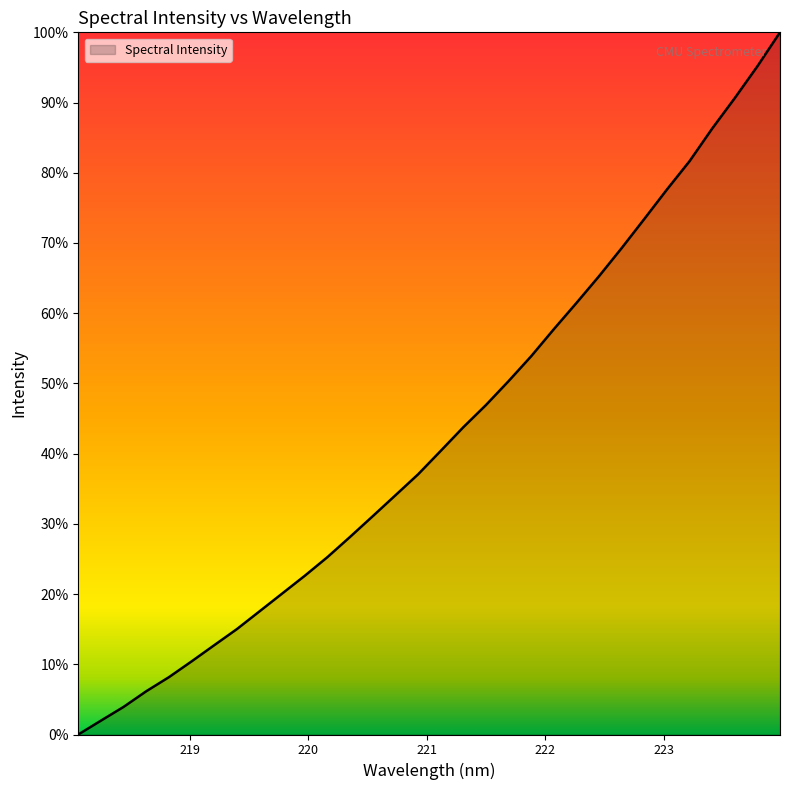

Does the chart display data point markers on the line(s)?

No